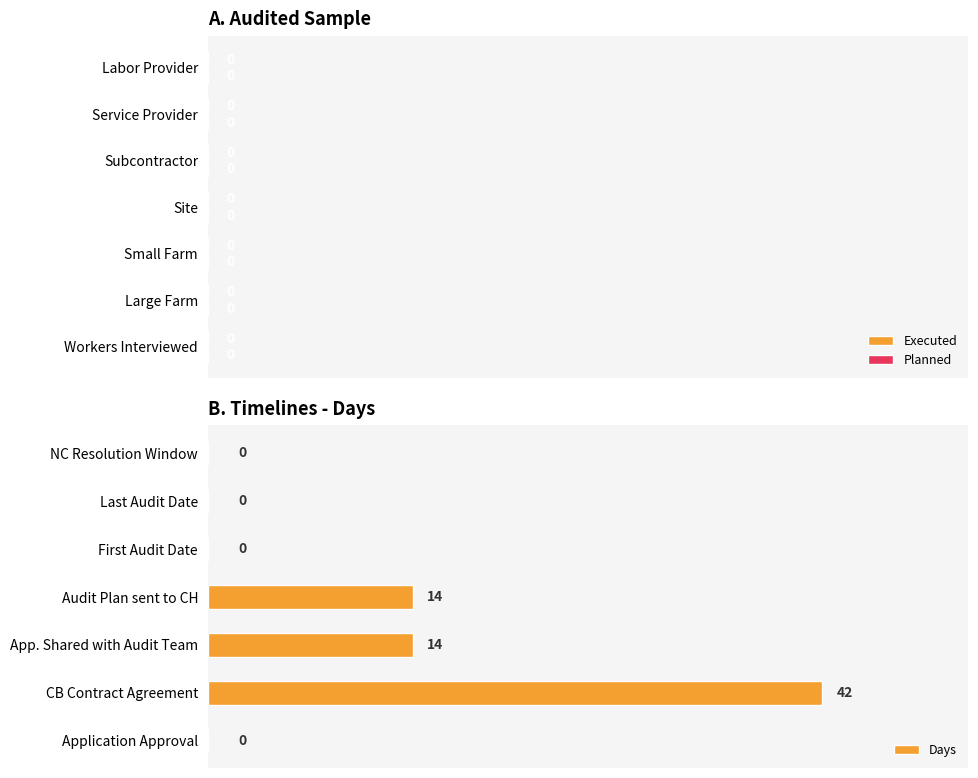

Which has a higher value, App. Shared with Audit Team or Application Approval?

App. Shared with Audit Team